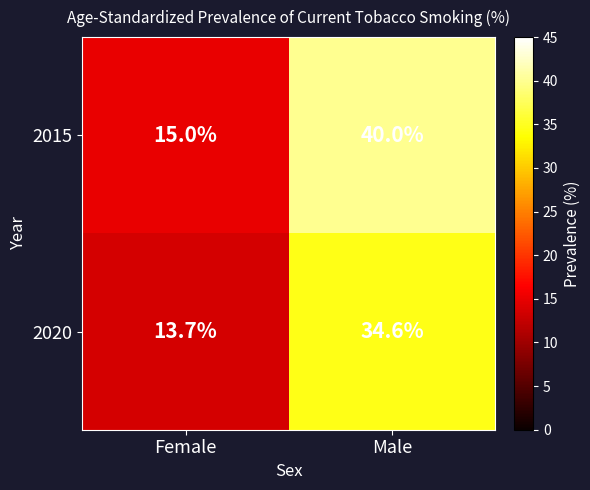

At which category is the sum across all series the highest?

Male